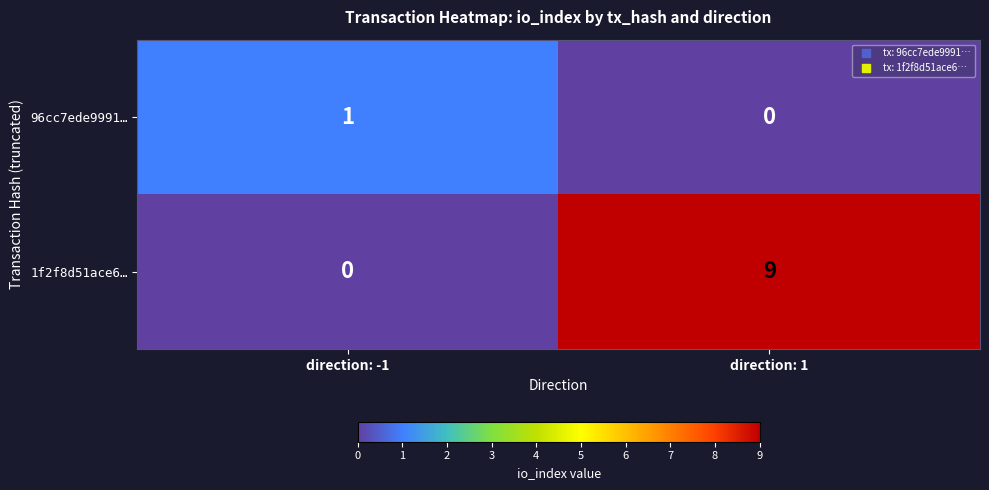

Reading right to left, extract all data points from this chart.

96cc7ede9991…: 0	1
1f2f8d51ace6…: 9	0